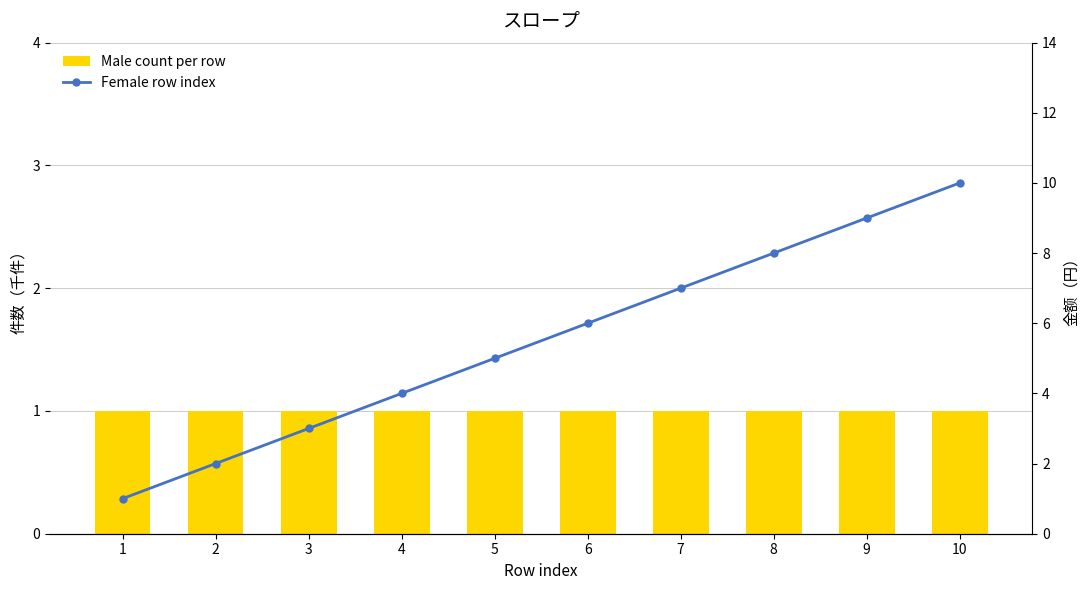

What is the average value of the Male count per row series?

1